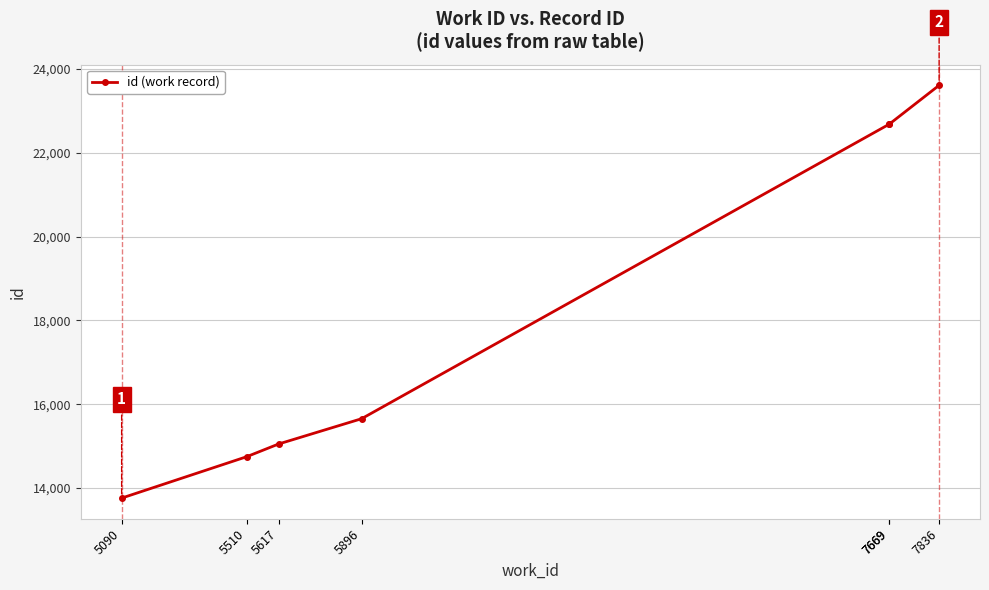

Reading left to right, transcribe all the data shown in this chart.

5090=13759	5510=14747	5617=15050	5896=15654	7669=22688	7669=22689	7836=23614